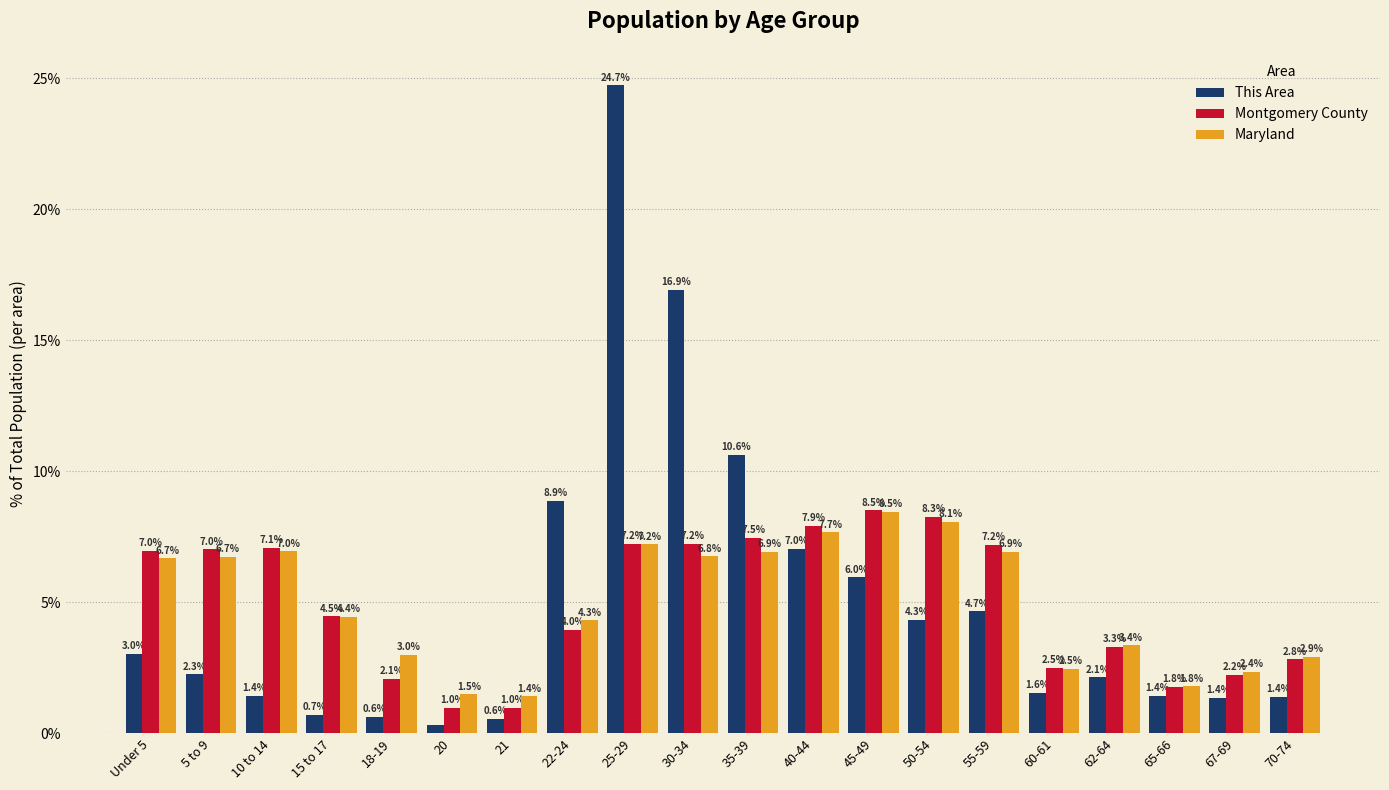

What is the difference between the maximum and second lowest values in the Maryland series?

7.0